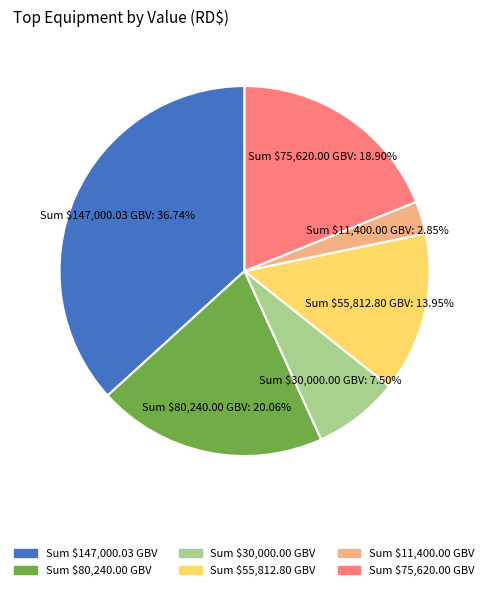

Which category has the smallest portion of the pie?

Sum $11,400.00 GBV